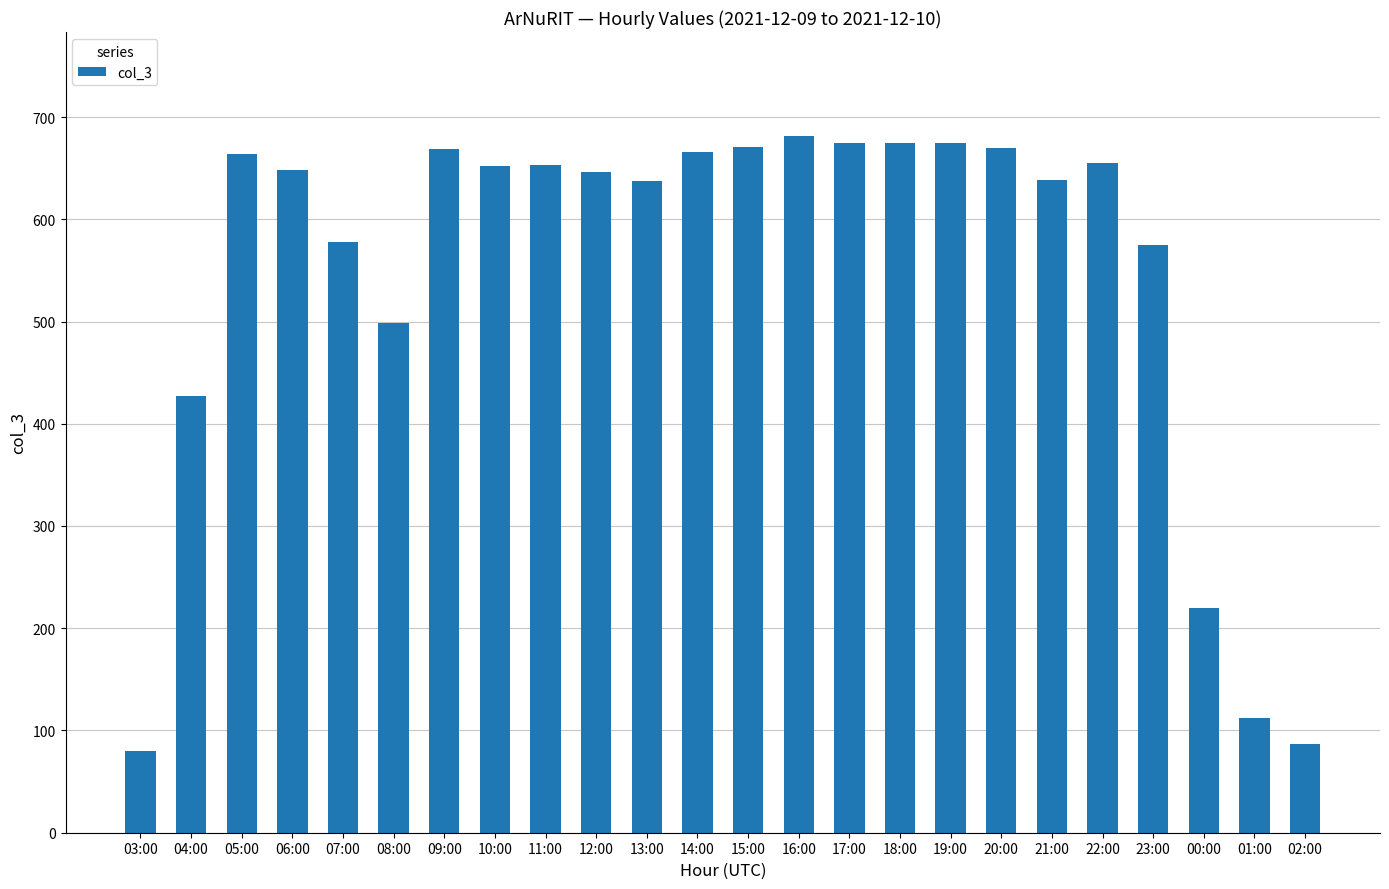

Approximately how many times larger is the value at 23:00 compared to 14:00?

0.9